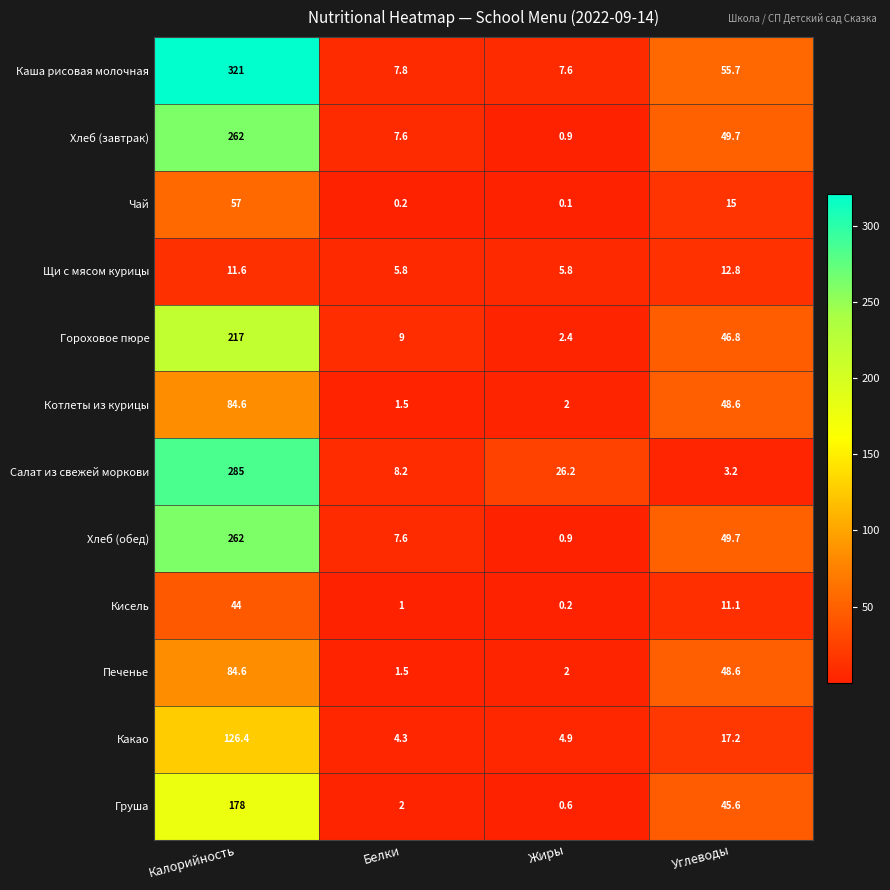

What is the average value of the Чай series?

18.1